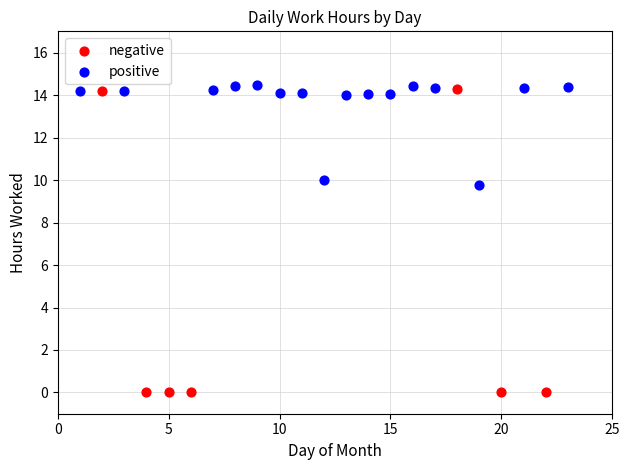

What are all the series names shown in the legend?

negative, positive